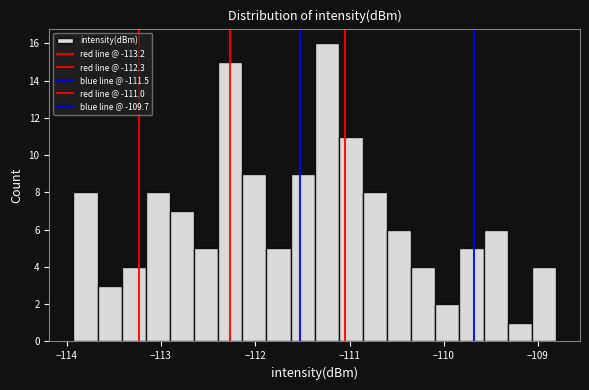

Around what value on the x-axis is the tallest bar? Give the approximate position of its centre, as read against the axis.

-111.2